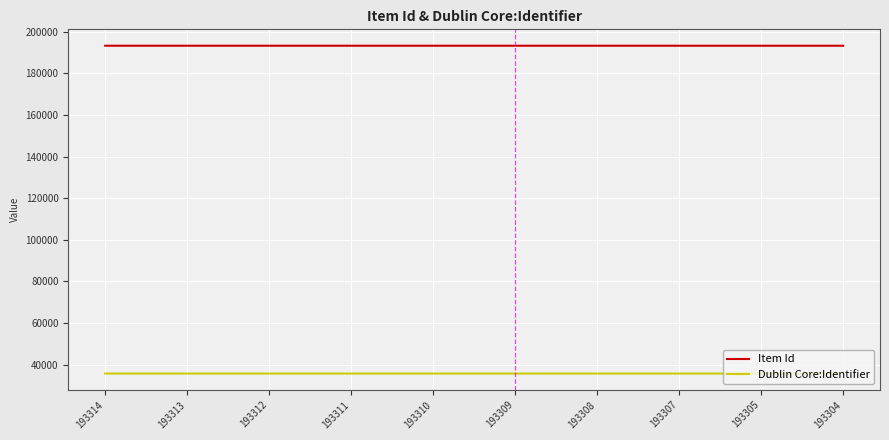

True or false: Item Id and Dublin Core:Identifier intersect in this chart.

False